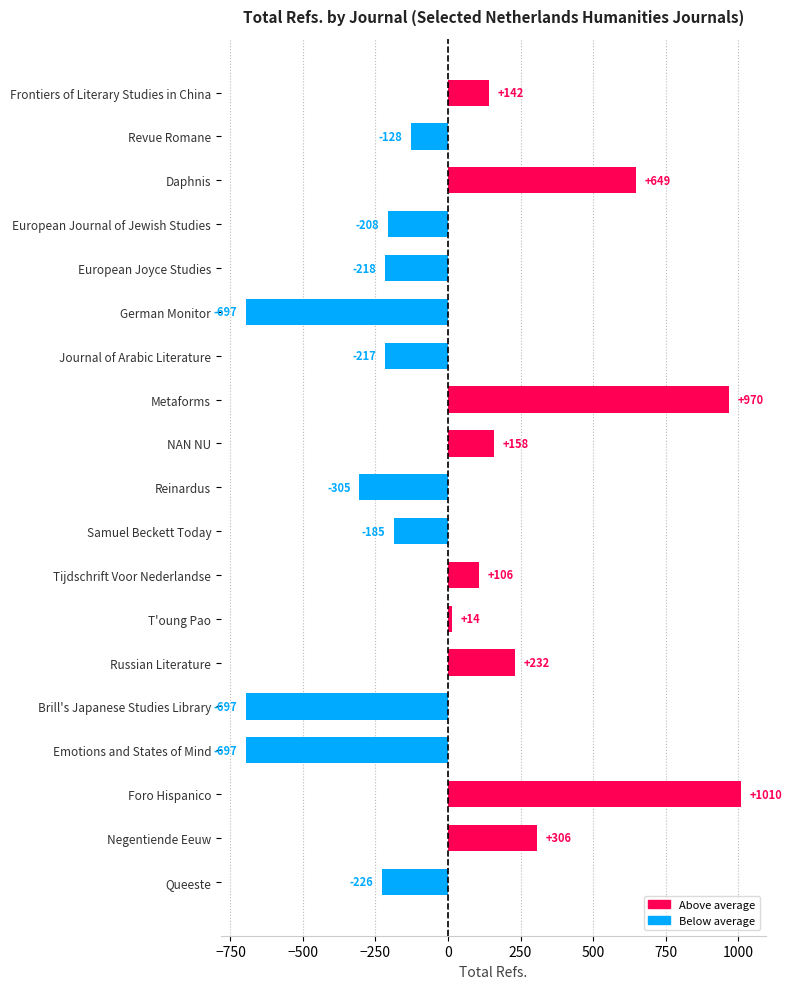

How many data points are less than -128?

10